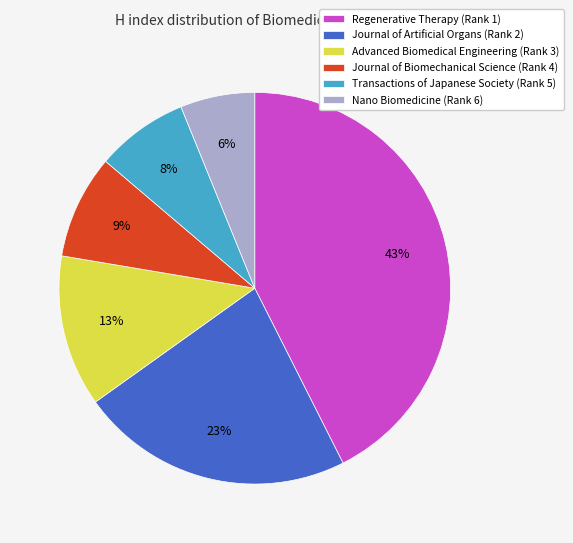

How many segments does this pie chart have?

6